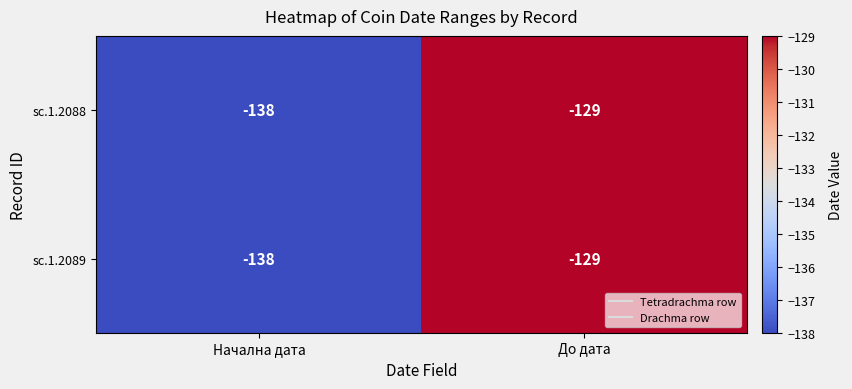

Reading right to left, transcribe all the data shown in this chart.

sc.1.2088: -129	-138
sc.1.2089: -129	-138